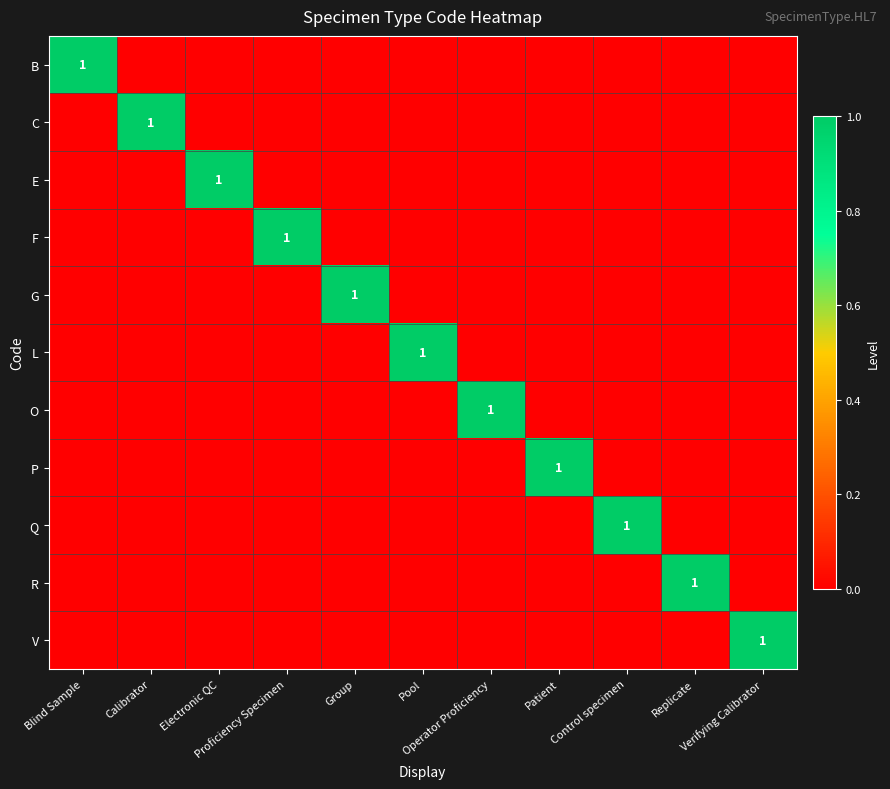

What is the sum of all R values?

1